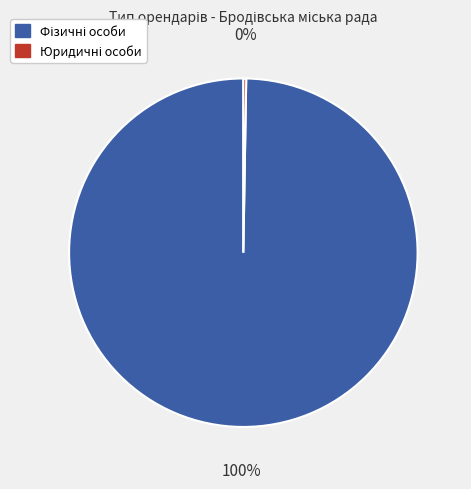

Does any single category account for the majority?

Yes